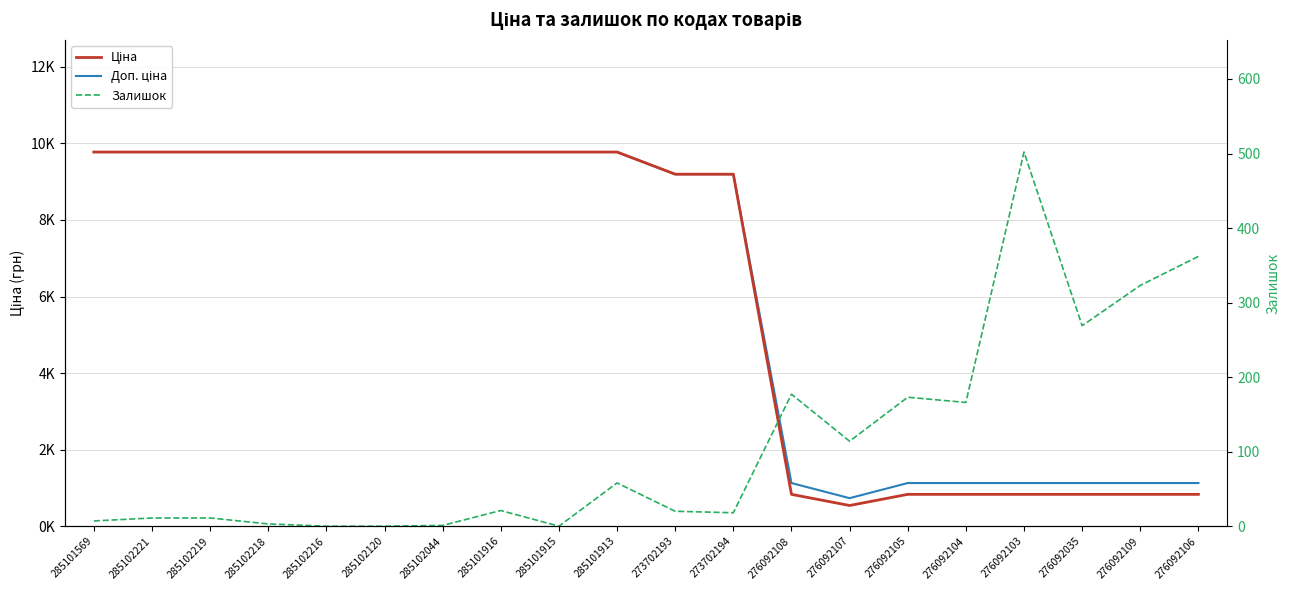

Rank the series by their maximum value, from highest to lowest.

Ціна, Доп. ціна, Залишок